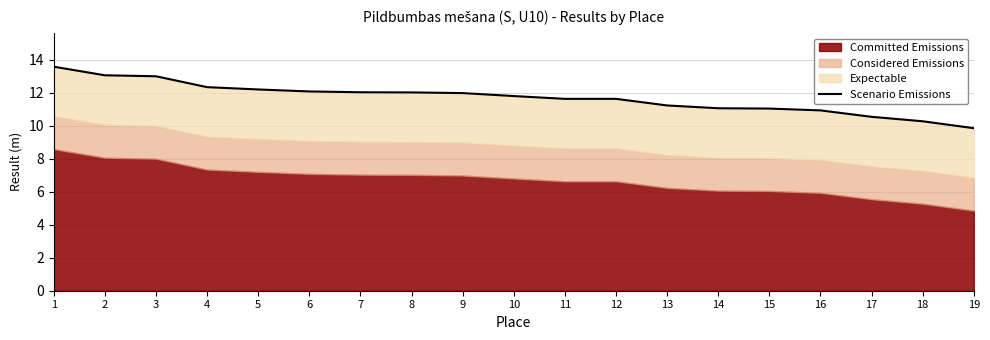

List the labels in order of value, smallest first.

19, 18, 17, 16, 15, 14, 13, 11, 12, 10, 9, 8, 7, 6, 5, 4, 3, 2, 1